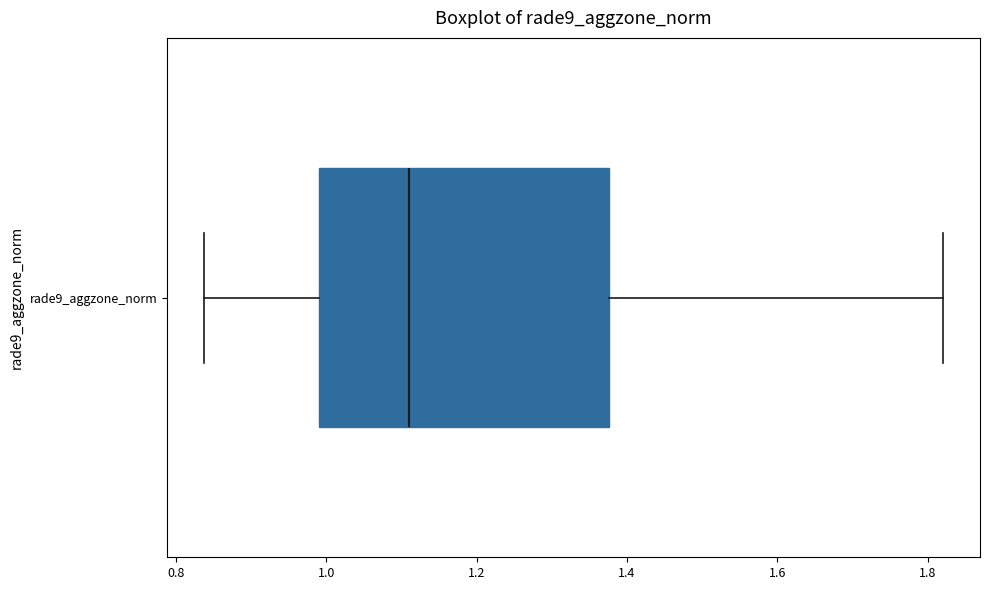

Read this box plot against the x-axis: the position of the median line, the range covered by the box, and the ends of both whiskers. The values are not printed on the chart, so give them approximately, as read against the axis.

median 1.12, box 1.00 to 1.38, whiskers 0.84 to 1.82